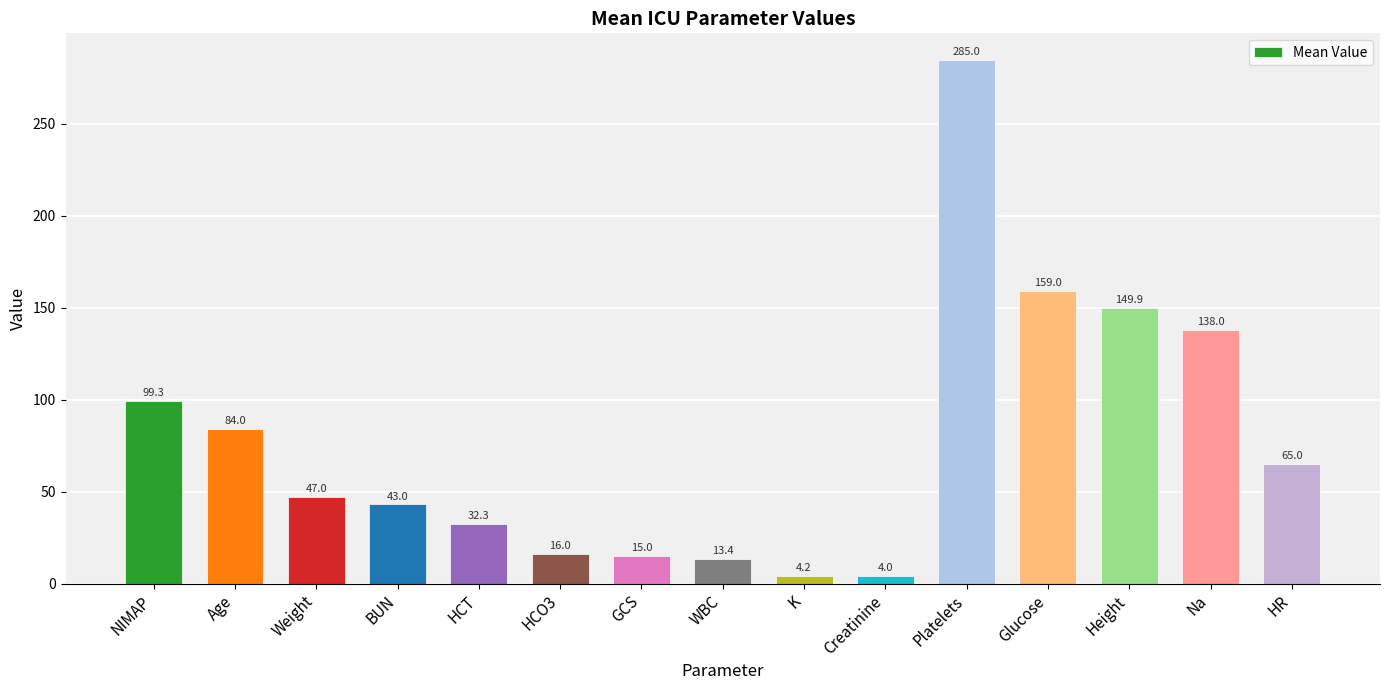

What is the difference between the maximum and minimum values?

281.0